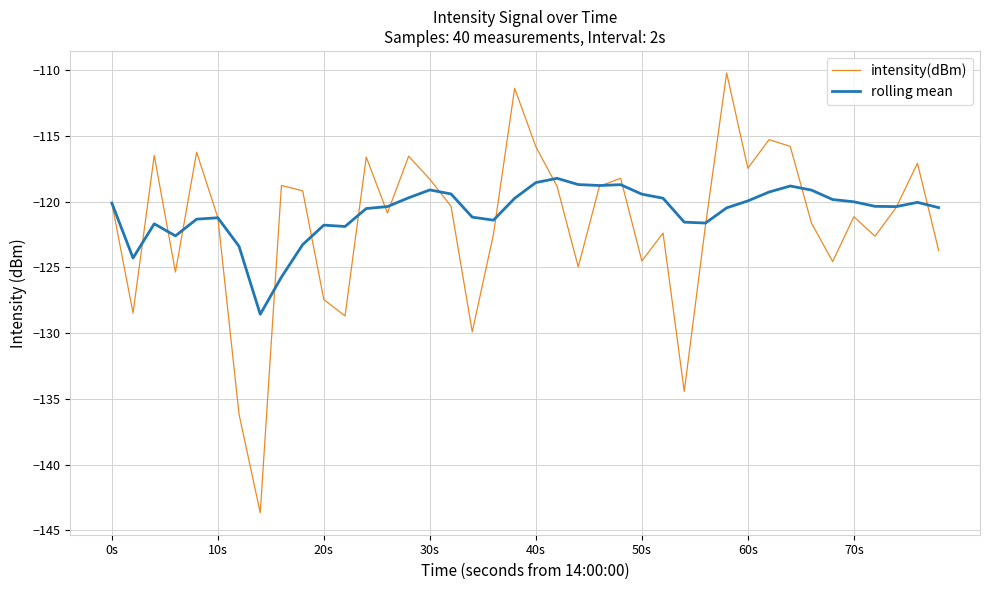

How many distinct data groups are displayed?

2